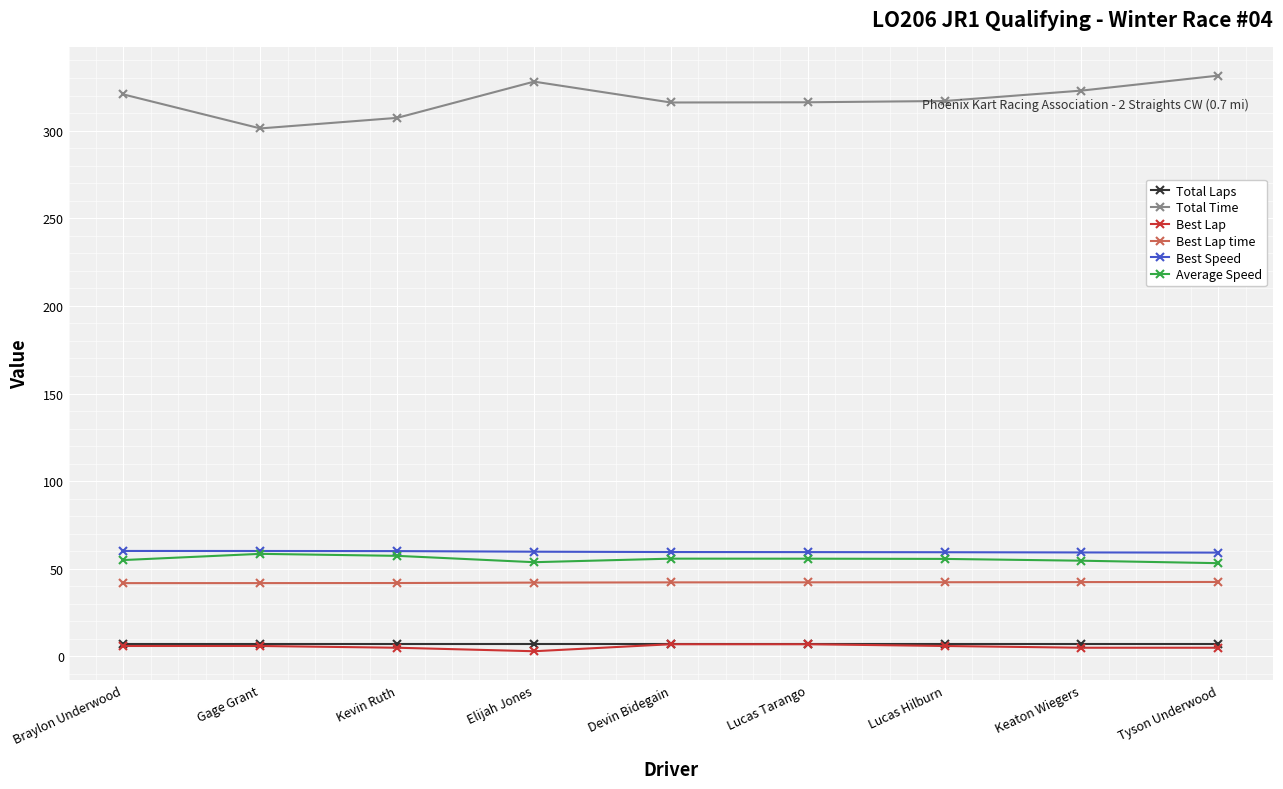

Is the value of Best Speed at Lucas Tarango greater than the value of Average Speed at Braylon Underwood?

Yes